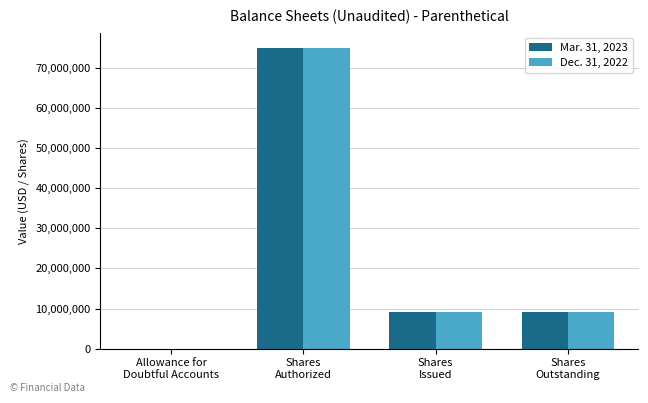

What are all the series names shown in the legend?

Mar. 31, 2023, Dec. 31, 2022